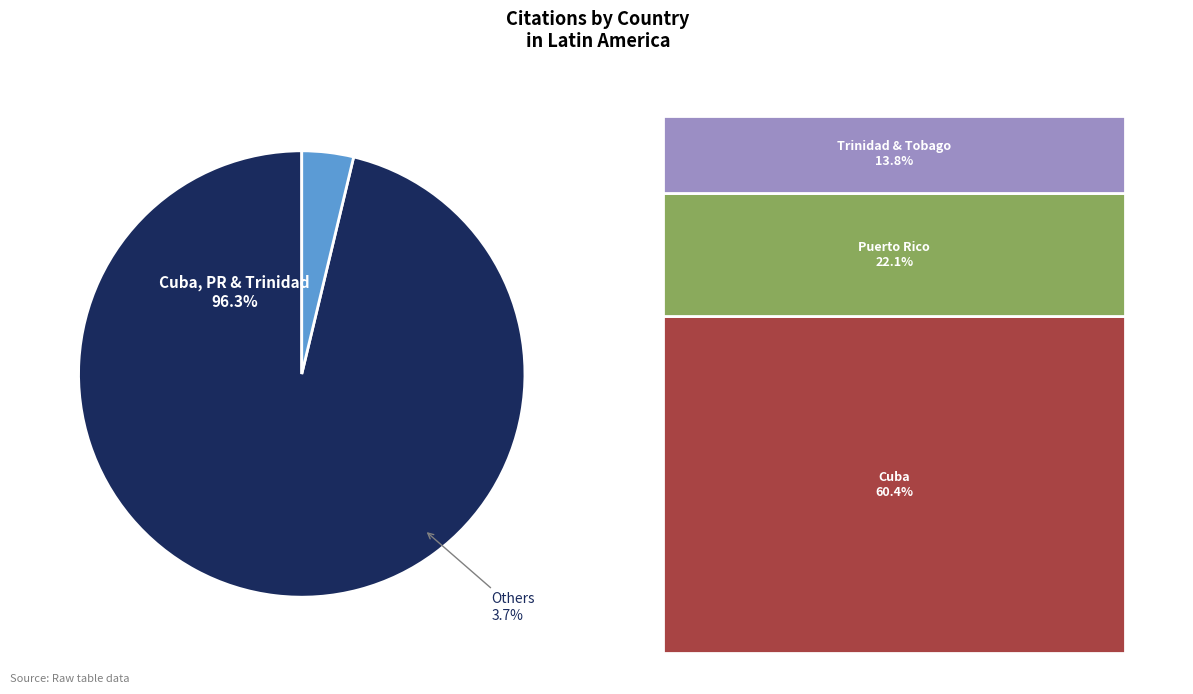

Which category accounts for the majority?

Cuba